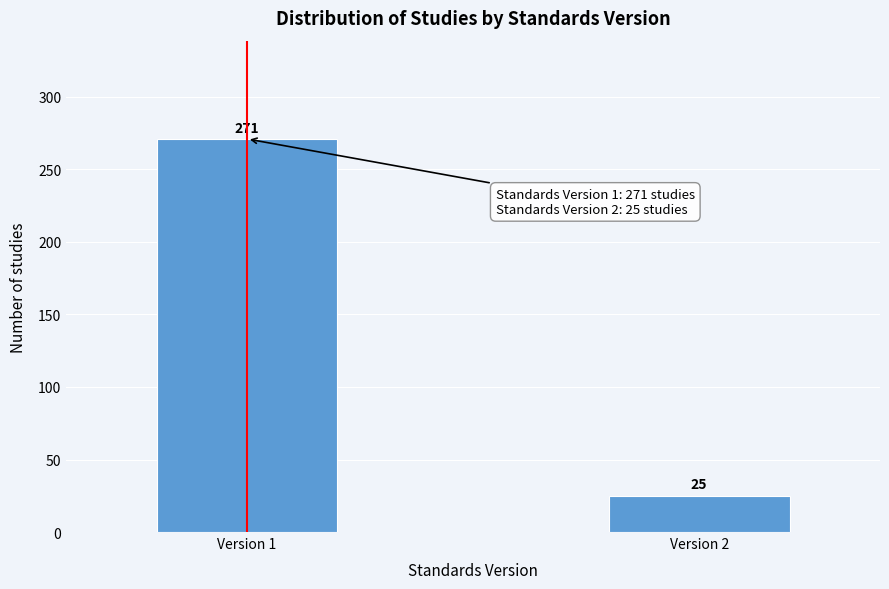

Reading left to right, transcribe all the data shown in this chart.

271	25